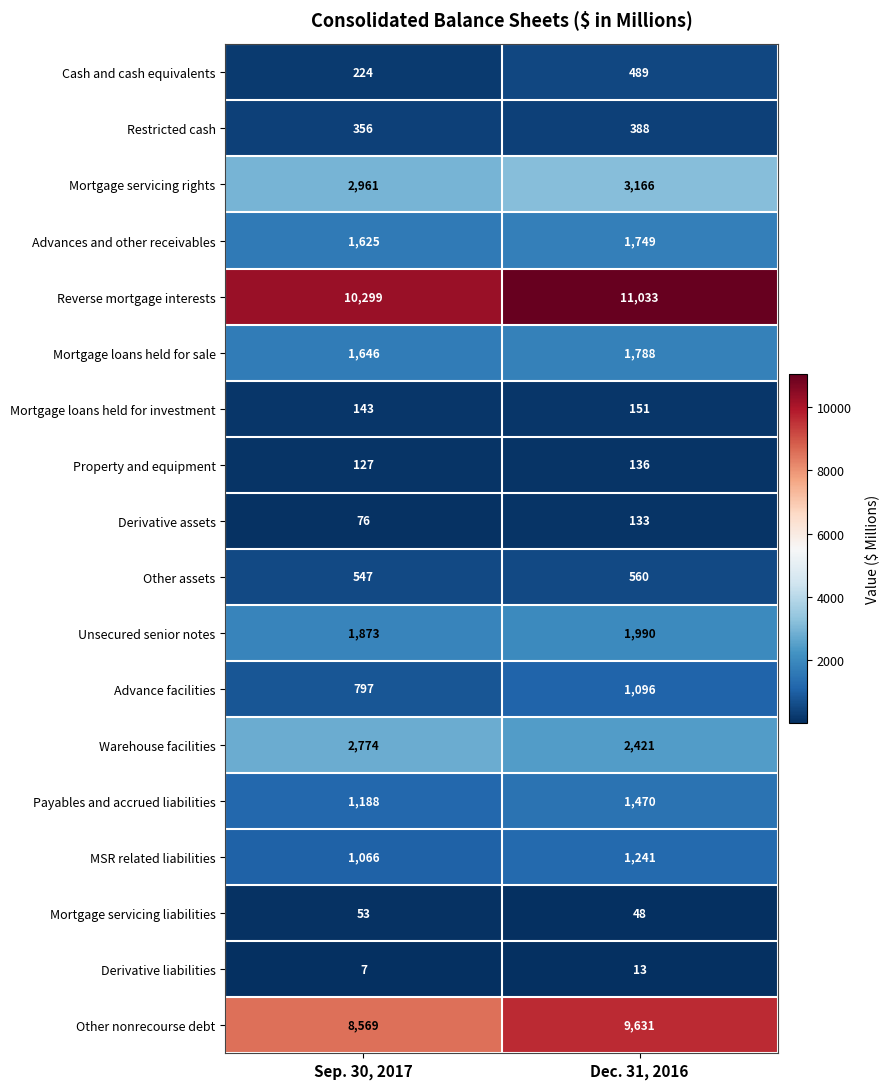

What is the smallest value displayed?

7